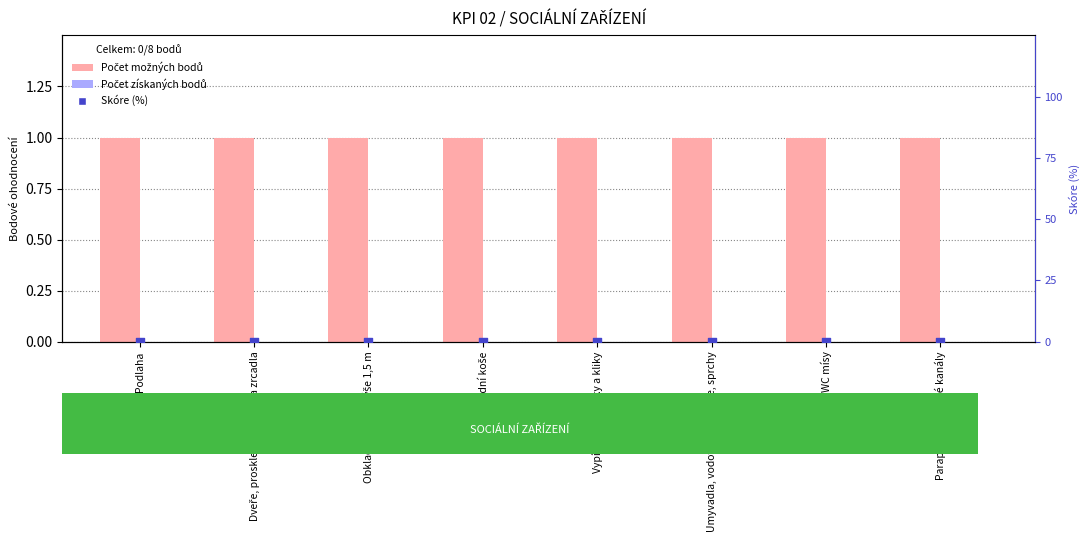

Which series reaches the minimum Y coordinate?

Počet získaných bodů